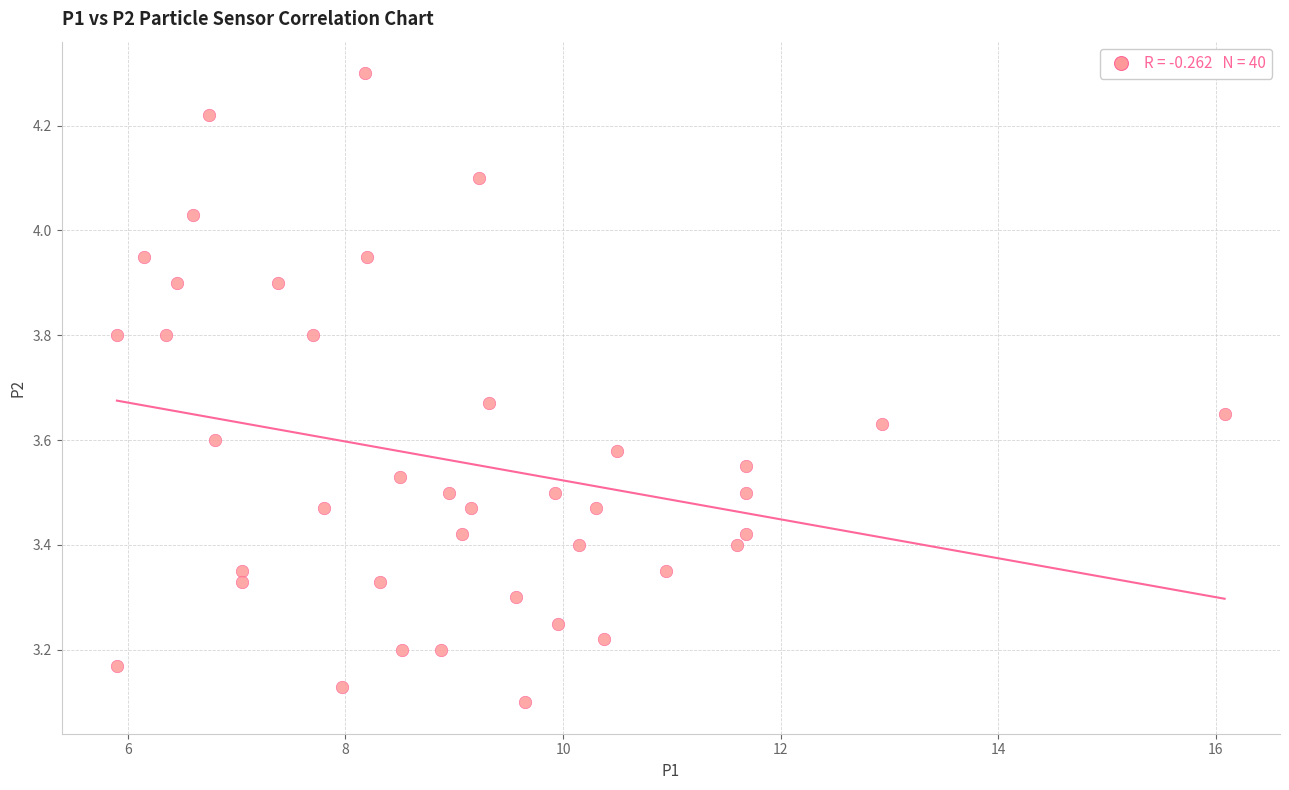

What is the range of Y values (max minus min)?

1.2